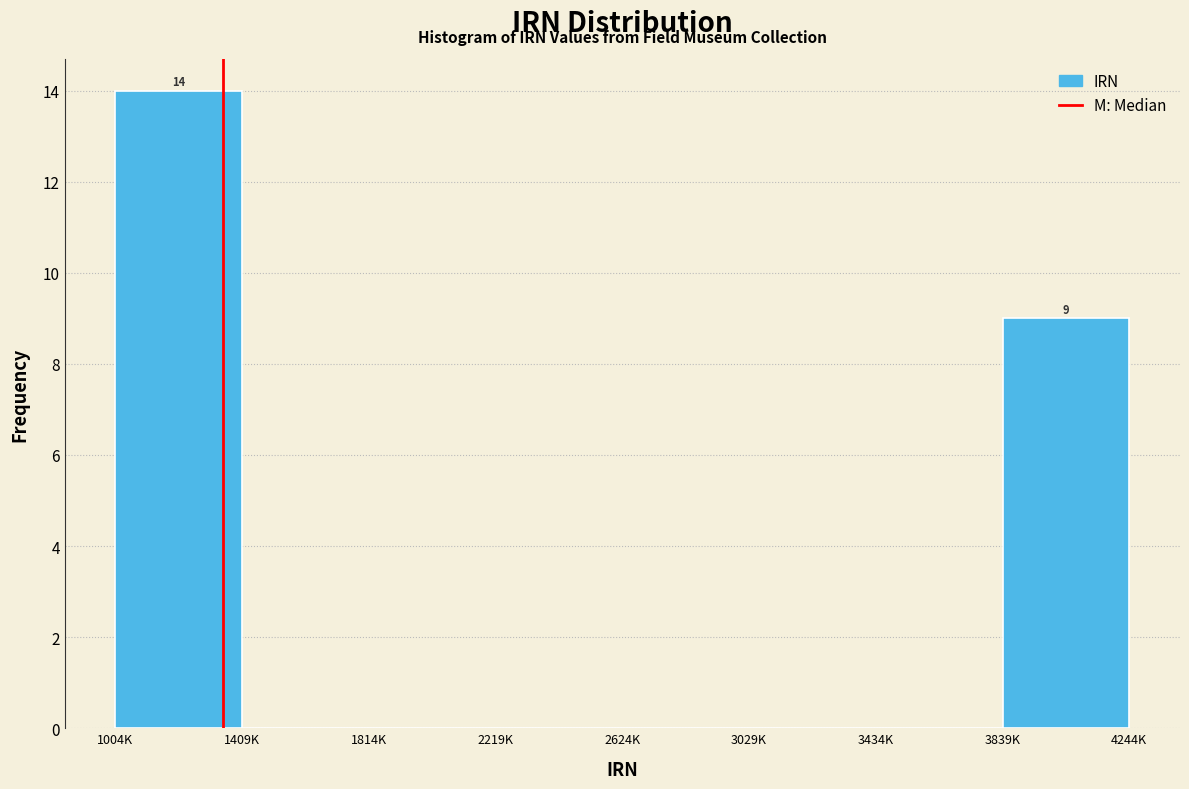

Reading left to right, transcribe all the data shown in this chart.

1004K=14	1409K=0	1814K=0	2219K=0	2624K=0	3029K=0	3434K=0	3839K=9